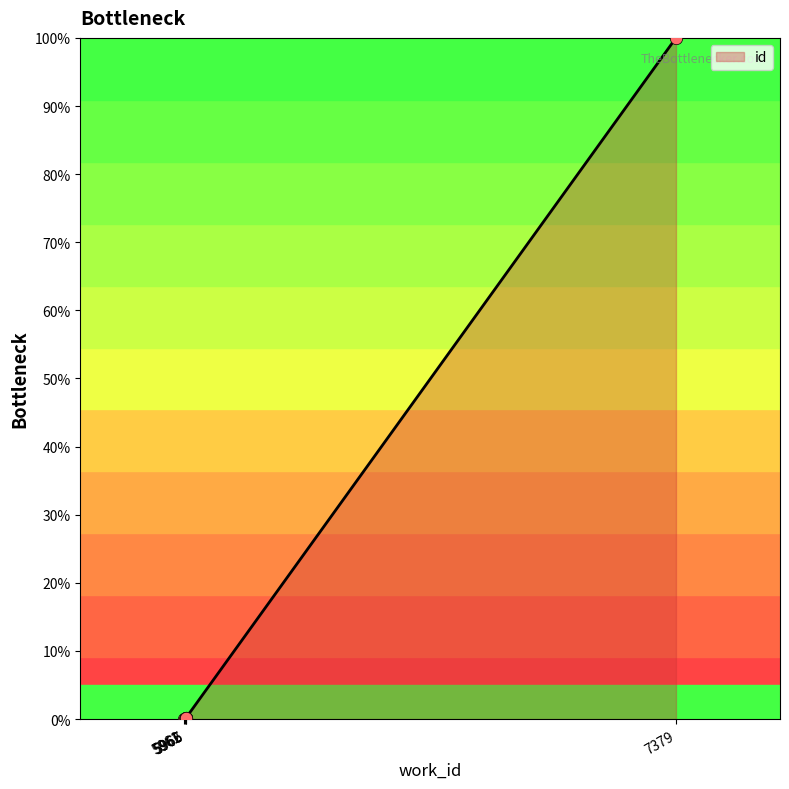

What is the change in value from 5962 to 5965?

+0.1